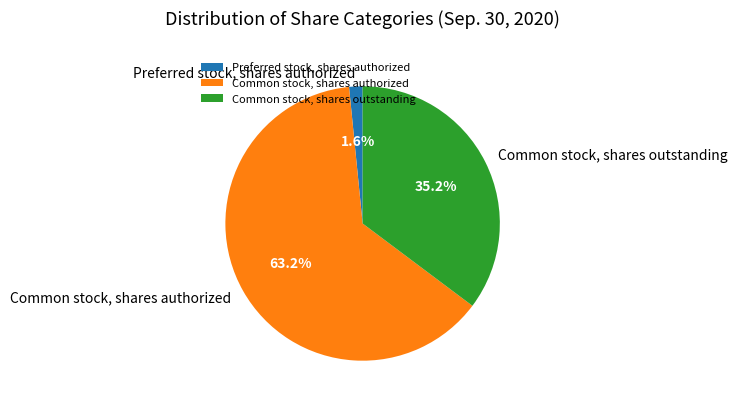

To the nearest percent, what is the difference between the largest and smallest slice percentages?

62%